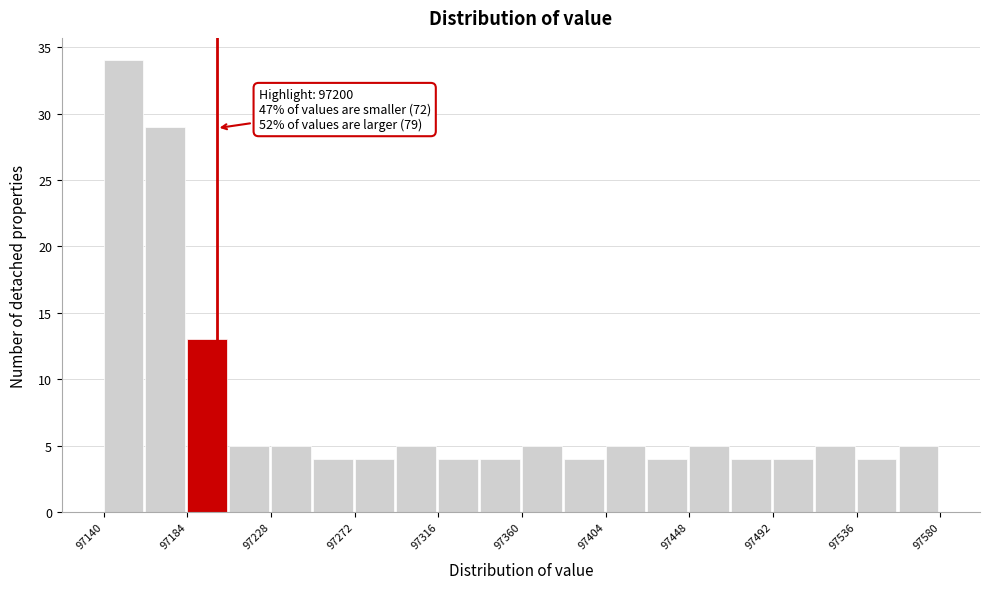

Over which range of the x-axis is the bar tallest?

97140.5 to 97162.5